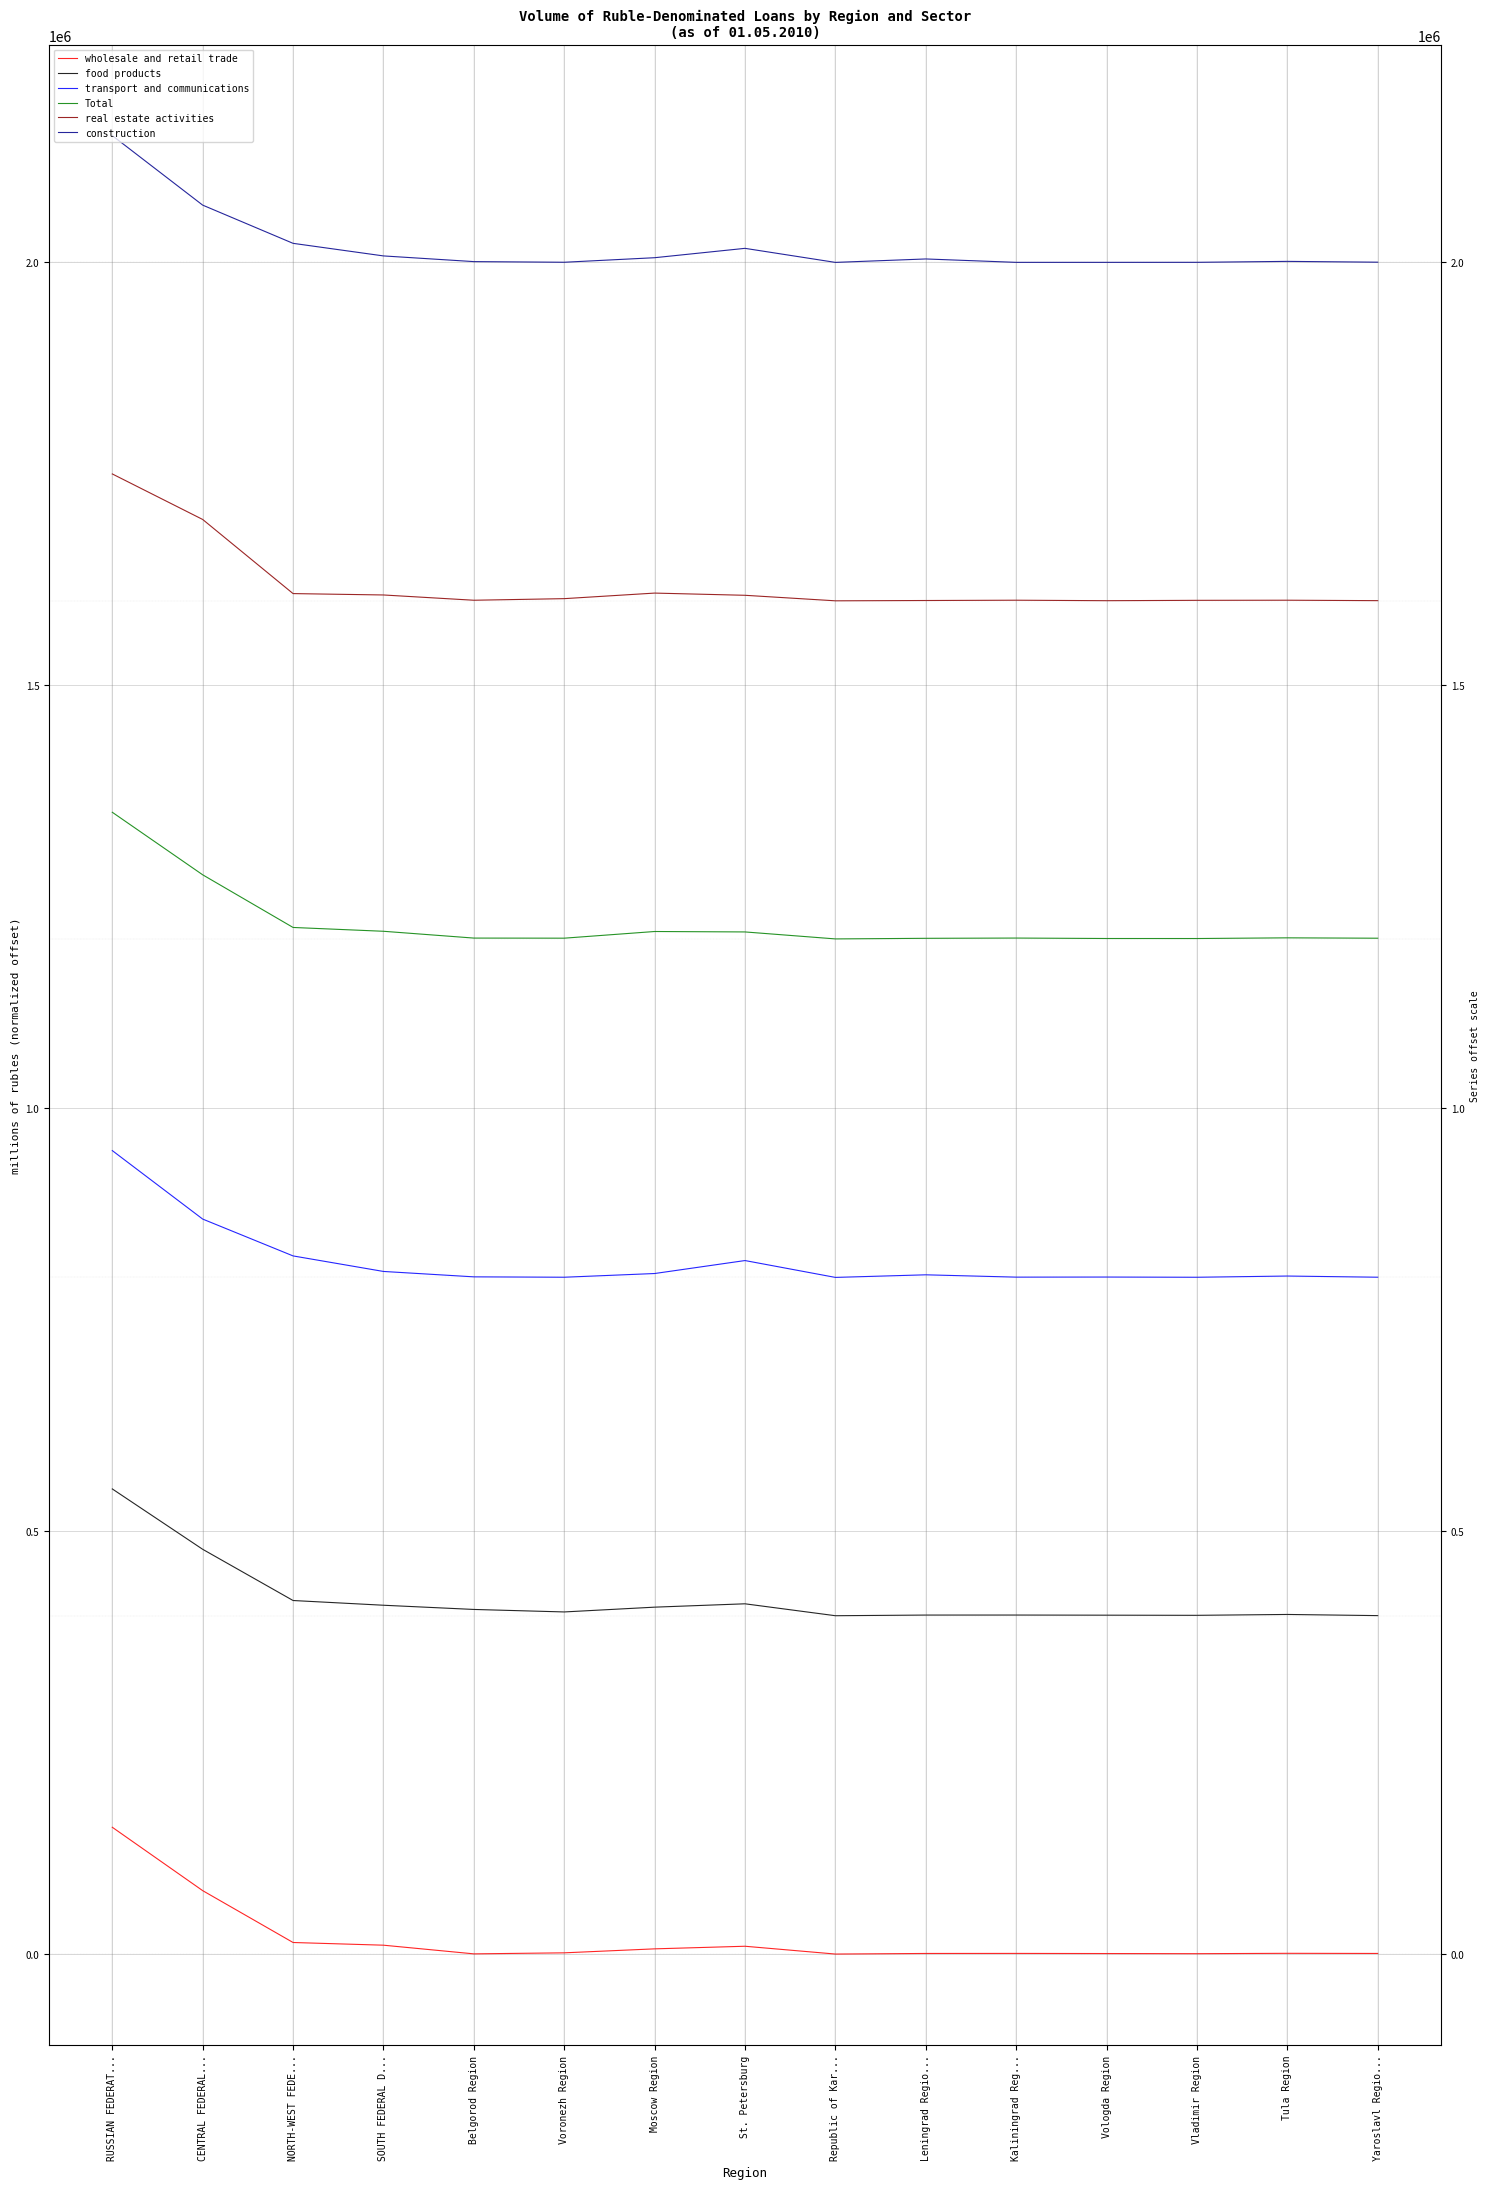

What is the label of the 5th point from the left?

Belgorod Region